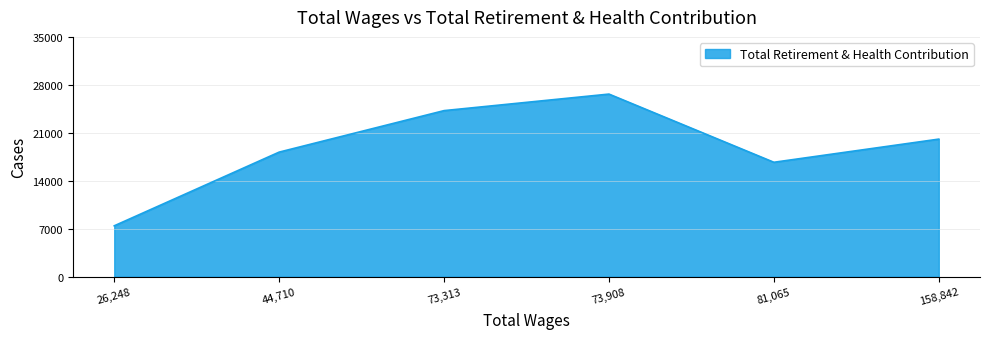

Does the chart have visible grid lines?

Yes